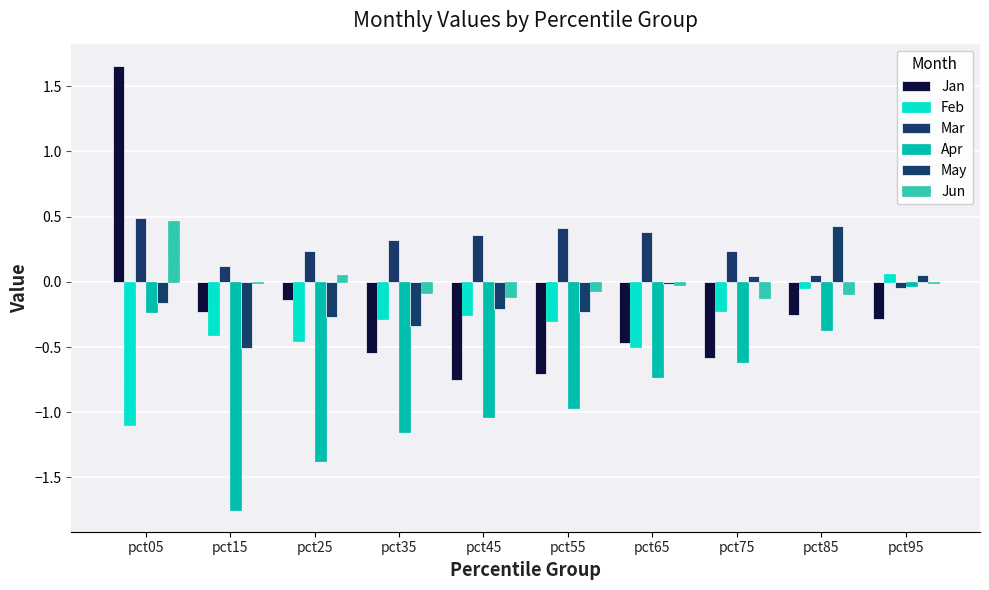

True or false: Feb has a value of -1.1 at pct05.

True